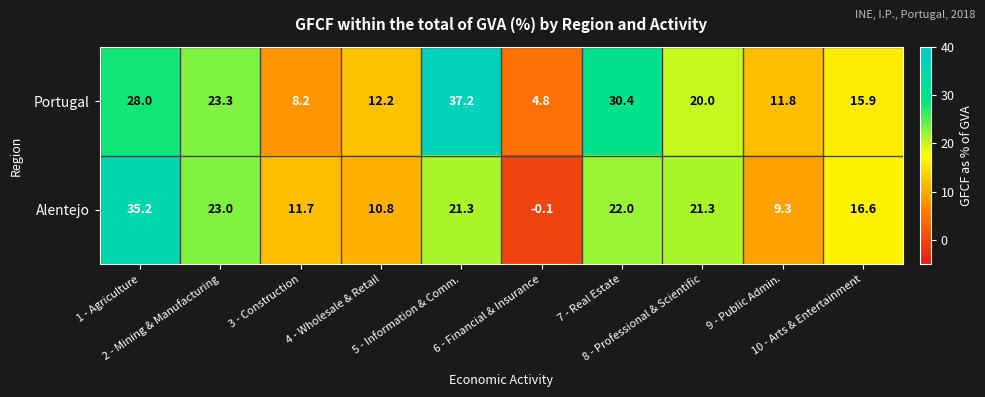

What is the difference between the maximum and minimum values in the Portugal series?

32.4